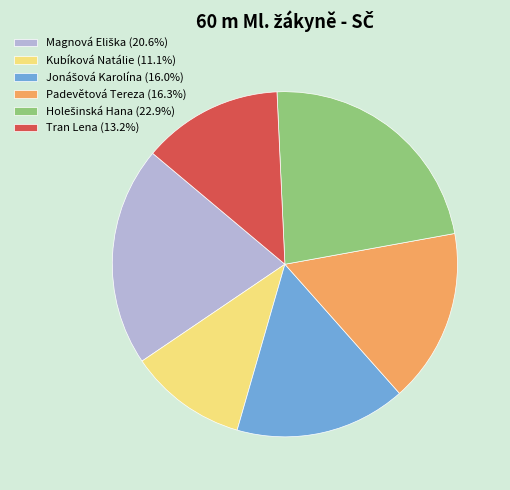

Is there a majority slice in this chart?

No